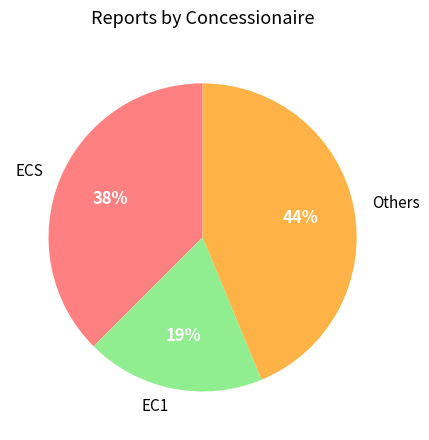

Does EC1 account for over 50% of the chart?

No